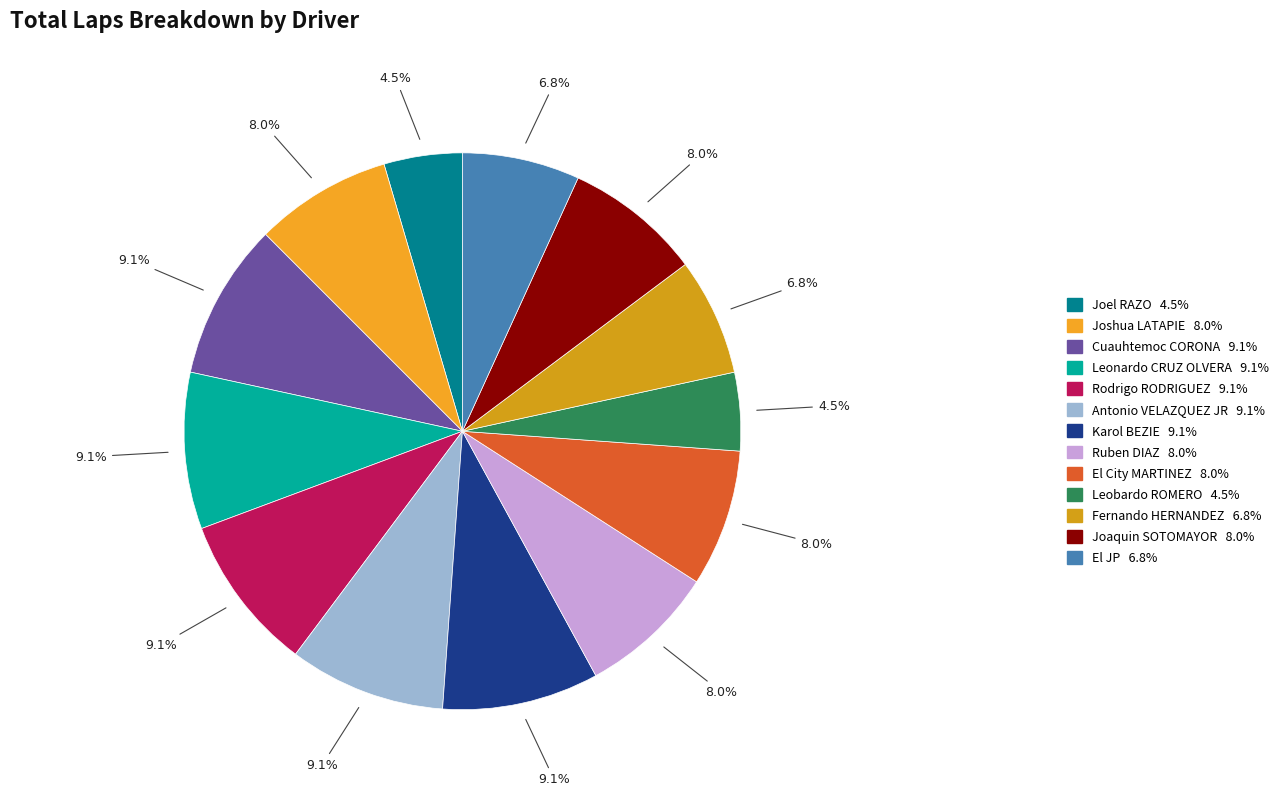

Does Rodrigo RODRIGUEZ account for over 50% of the chart?

No